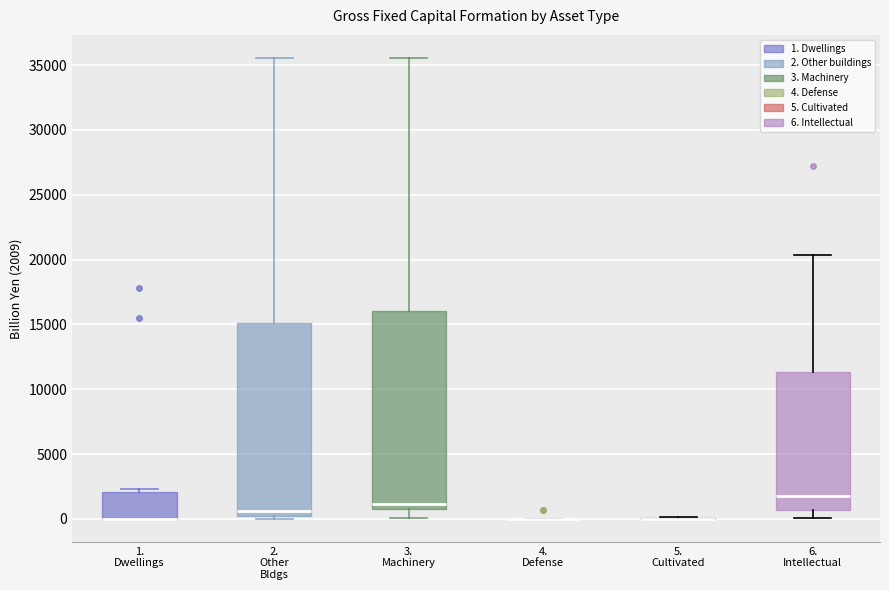

Reading left to right, read every box against the y-axis: the position of its median line, the range the box covers, and the ends of its whiskers. The values are not printed on the chart, so give them approximately, as read against the axis.

1. Dwellings: median 0 (drawn on the box's lower edge), box 0 to 2000, whiskers 0 to 2500
2. Other Bldgs: median 500, box 0 to 15000, whiskers 0 (just below the box's lower edge) to 35500
3. Machinery: median 1000 (just above the box's lower edge), box 1000 to 16000, whiskers 0 to 35500
4. Defense: box collapsed to a line at 0, whiskers 0 to 0
5. Cultivated: box collapsed to a line at 0, whiskers 0 to 0
6. Intellectual: median 2000, box 500 to 11500, whiskers 0 to 20500